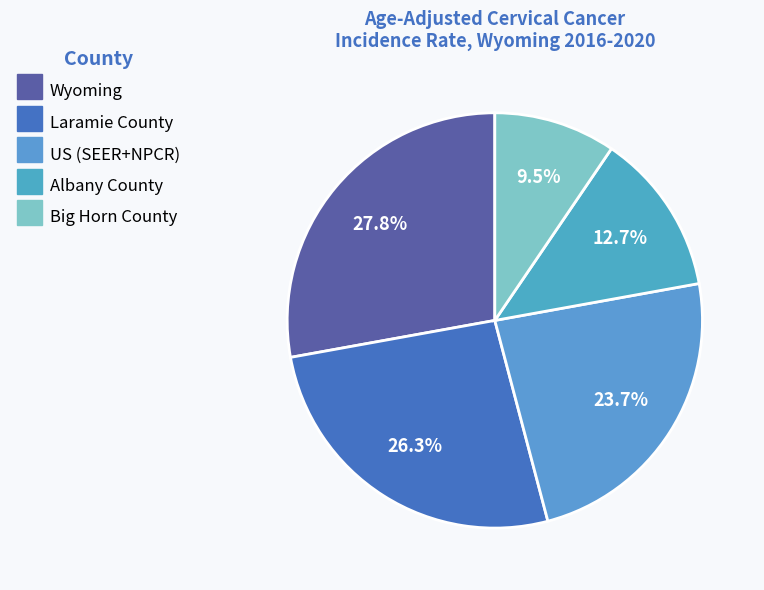

Is US (SEER+NPCR) the majority of the pie?

No